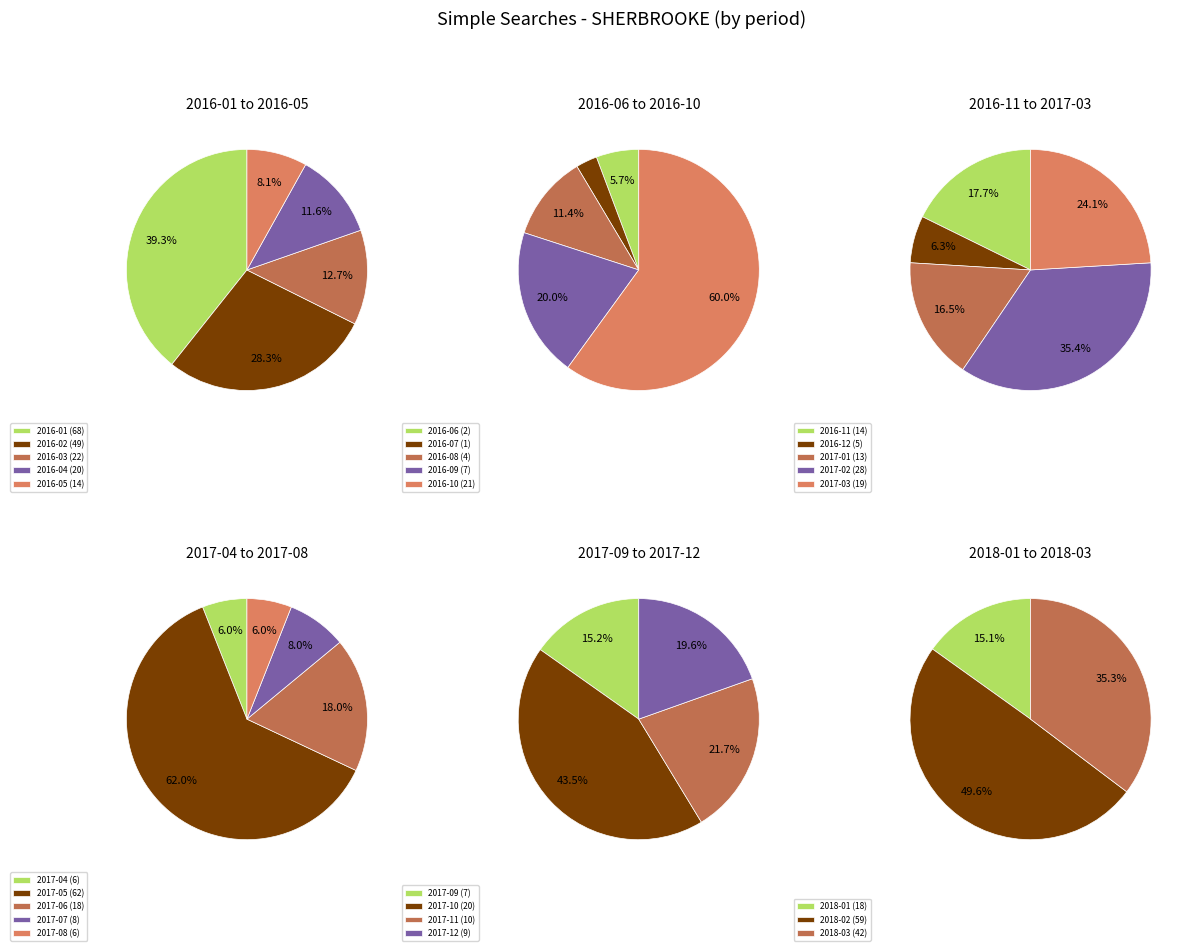

What percentage is NOT represented by 2016-07?

99.8%